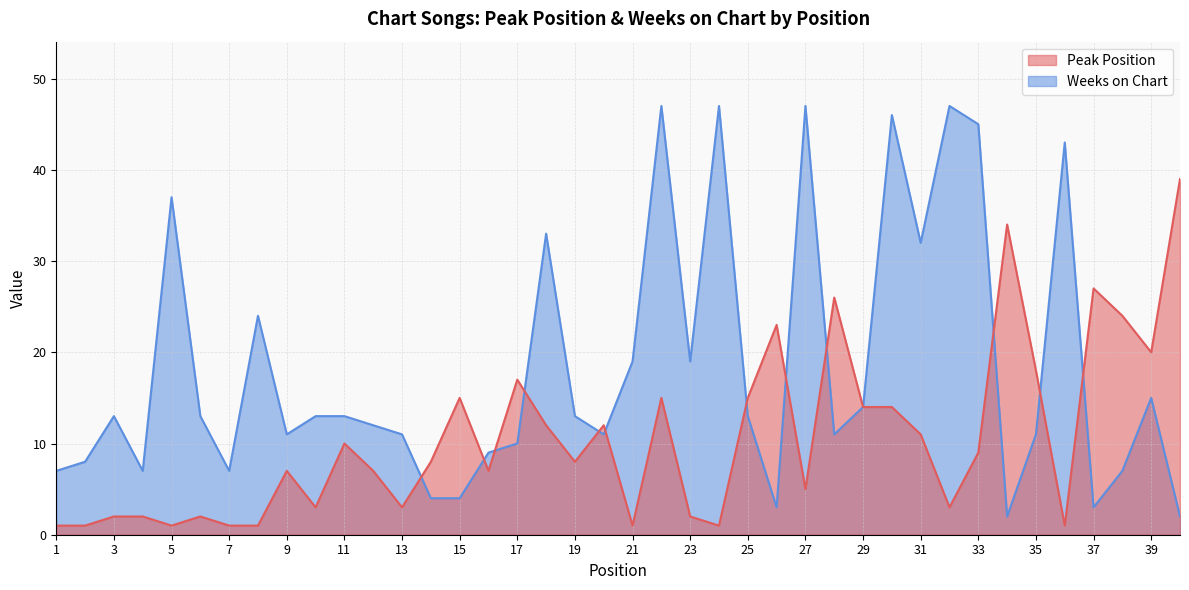

How many series are shown in this chart?

2